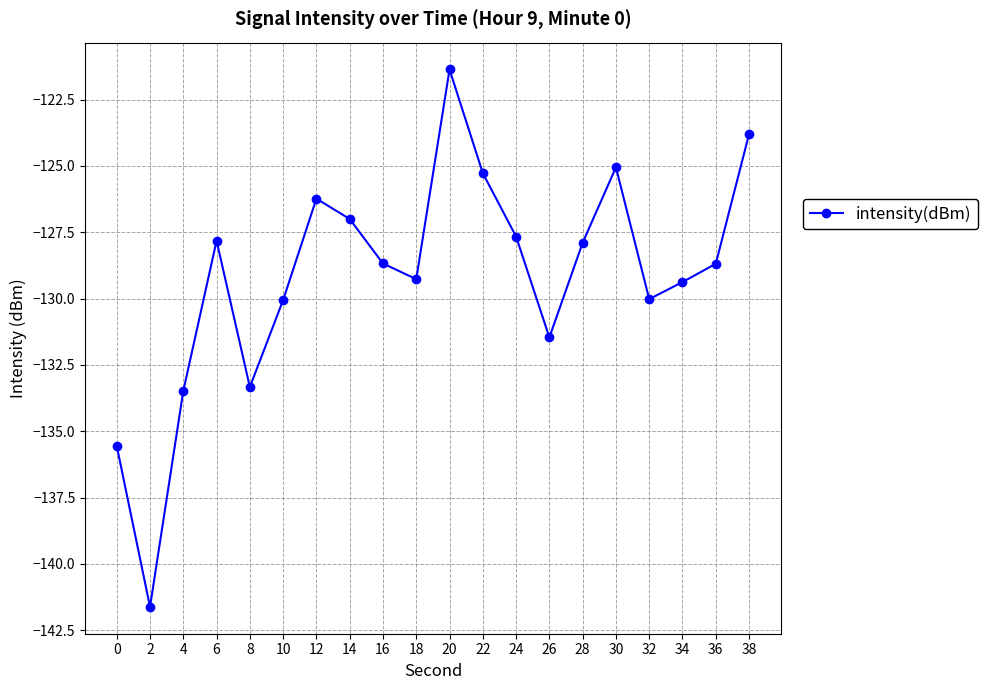

Where is the data nearest to the value -131?

26